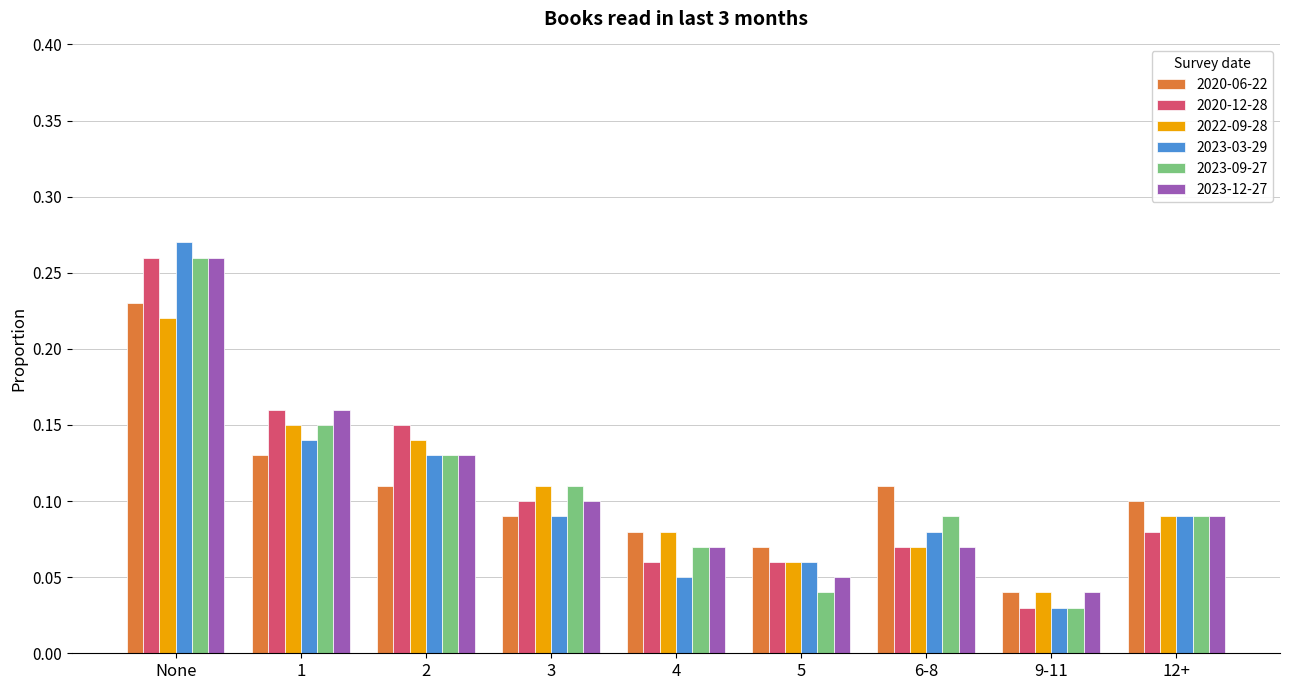

Count the number of data series in this chart.

6